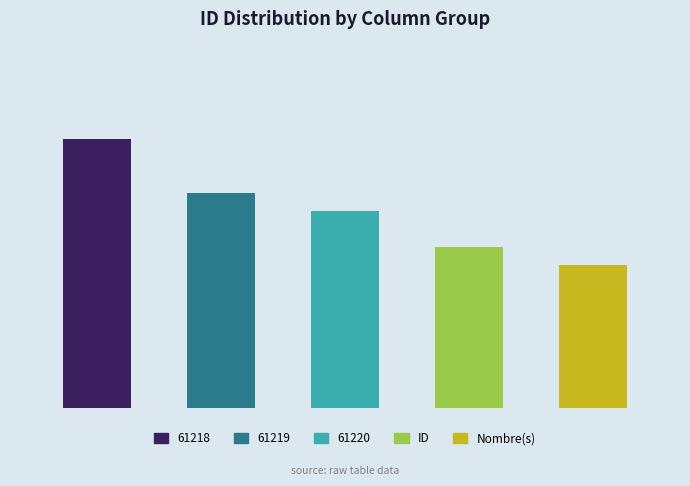

What is the maximum value for 61220?

15